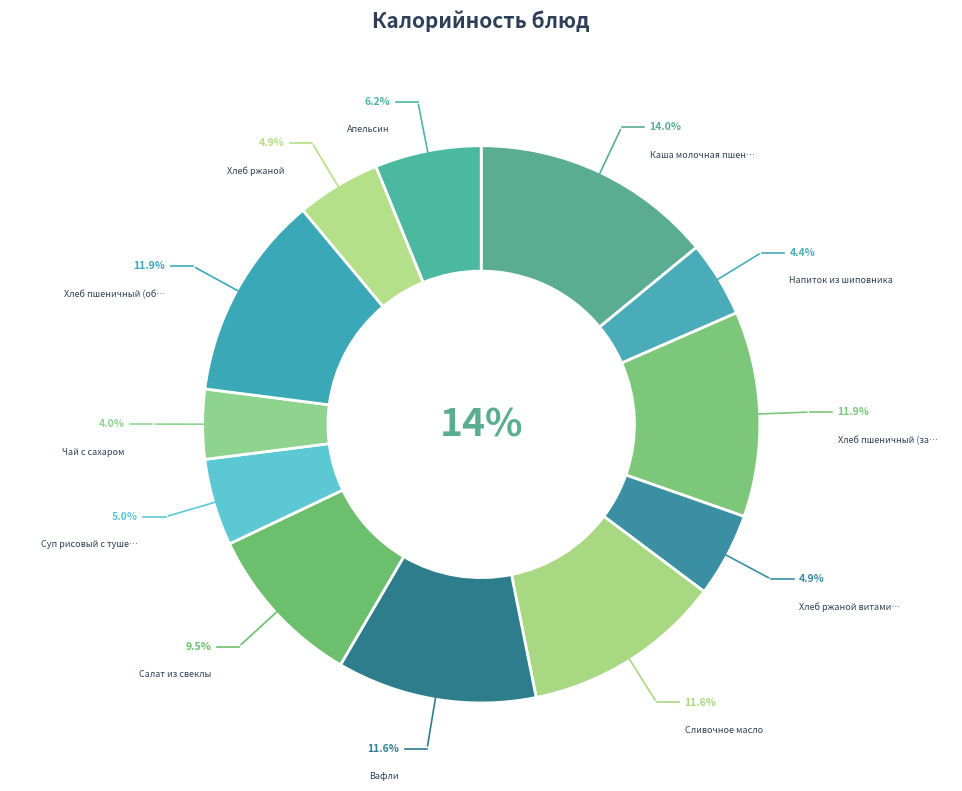

What percentage is NOT represented by Хлеб пшеничный (обед)?

88.1%